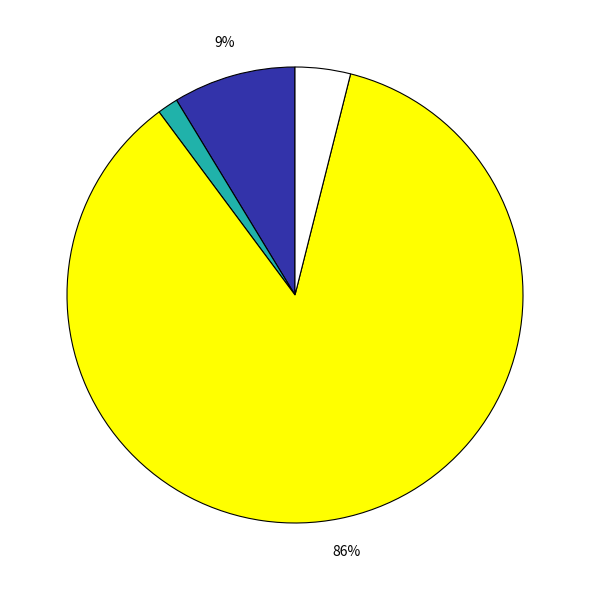

To the nearest percent, what is the average slice percentage?

25%